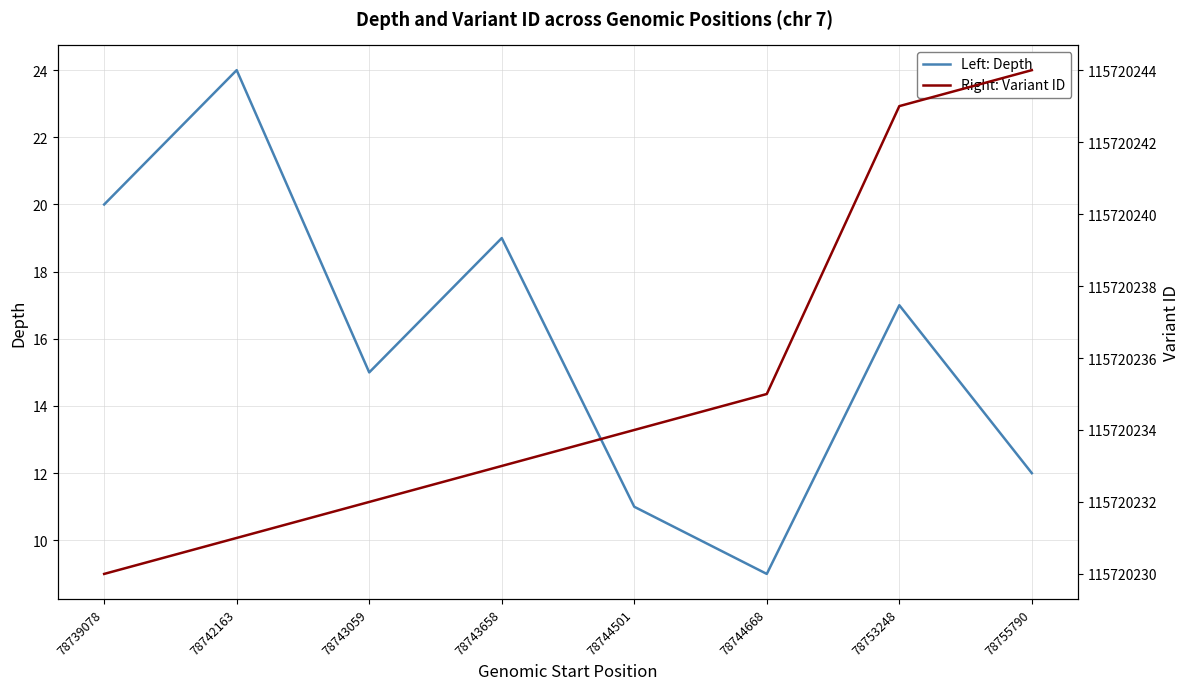

At which category is the sum across all series the highest?

78753248